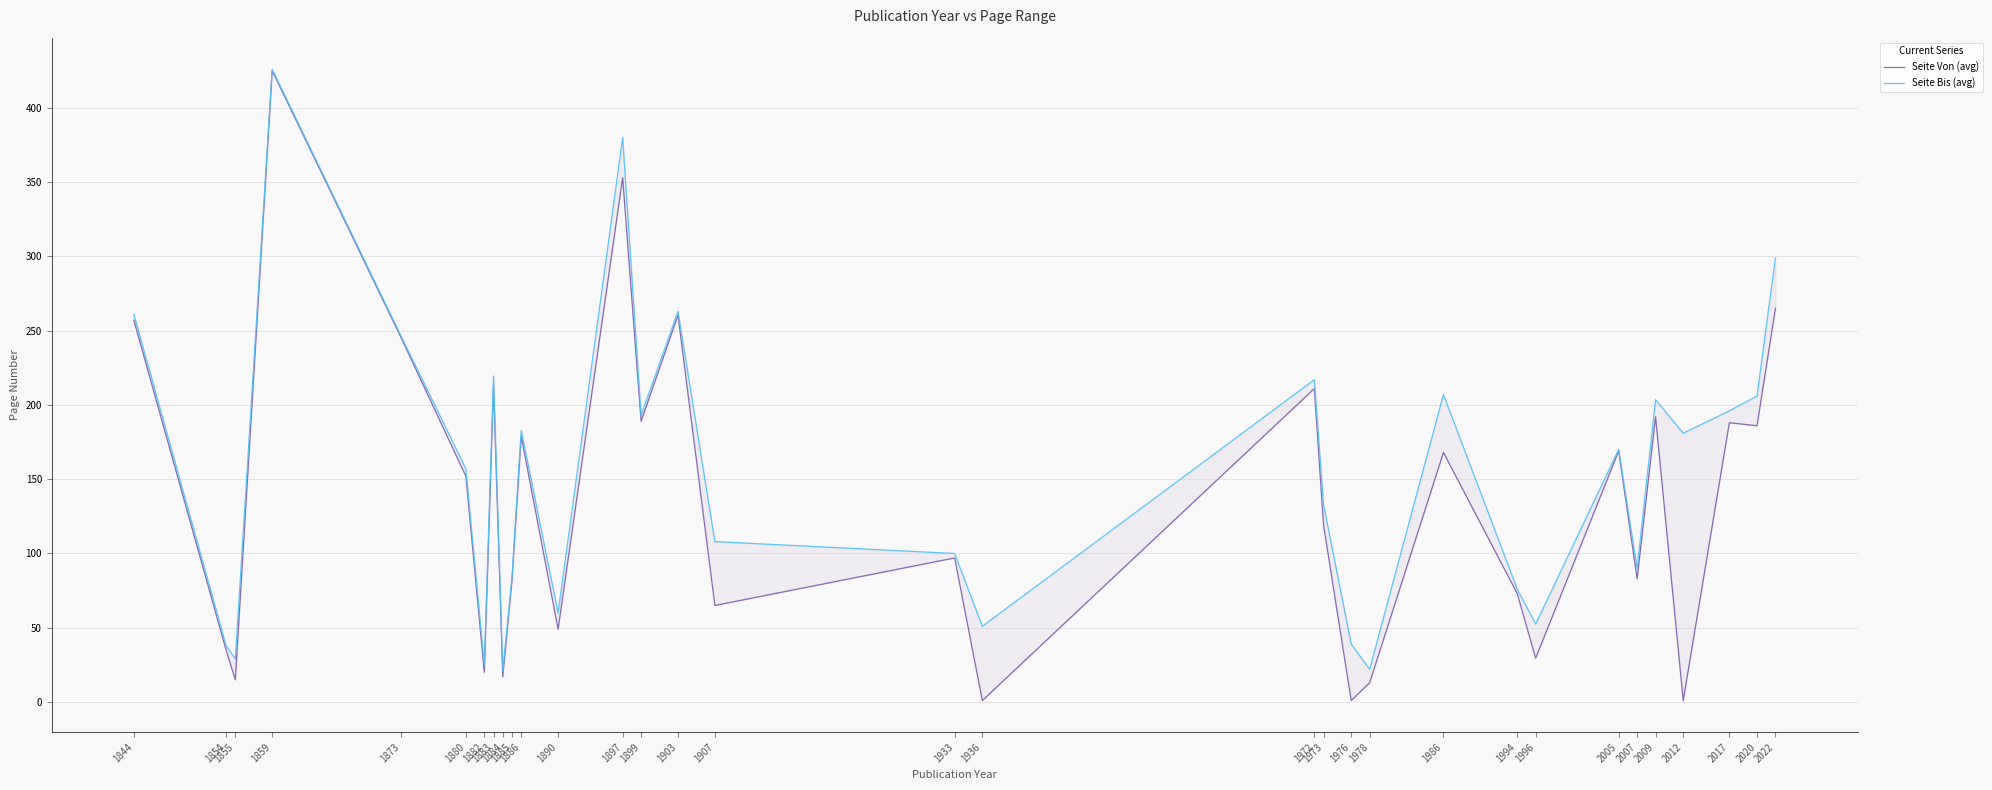

The value of Seite Von (avg) at 1972 is 211.0. True or false?

True